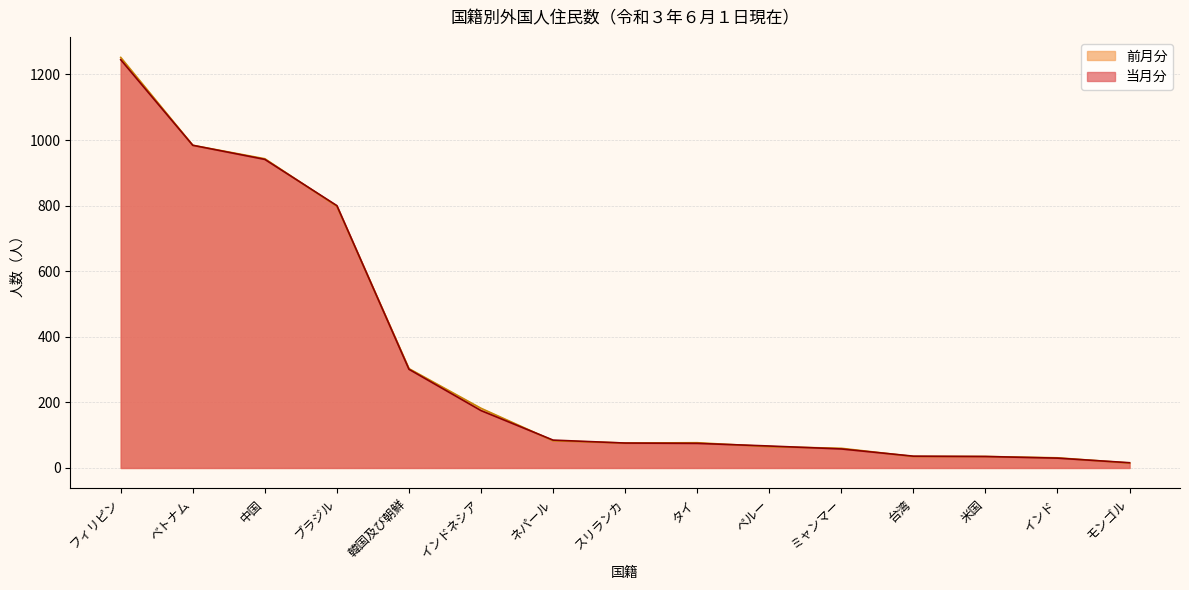

Reading right to left, what are all the values shown in this chart?

当月分: モンゴル=16	インド=30	米国=35	台湾=36	ミャンマー=58	ペルー=67	タイ=75	スリランカ=76	ネパール=85	インドネシア=175	韓国及び朝鮮=301	ブラジル=800	中国=941	ベトナム=984	フィリピン=1245
前月分: モンゴル=15	インド=31	米国=35	台湾=35	ミャンマー=60	ペルー=65	タイ=77	スリランカ=76	ネパール=83	インドネシア=182	韓国及び朝鮮=303	ブラジル=798	中国=943	ベトナム=984	フィリピン=1252